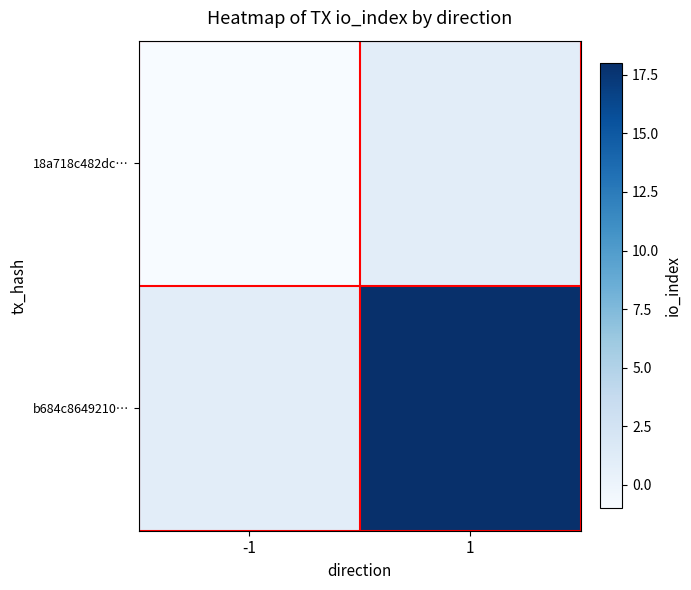

List the series in order of their peak value, lowest first.

18a718c482dc…, b684c8649210…